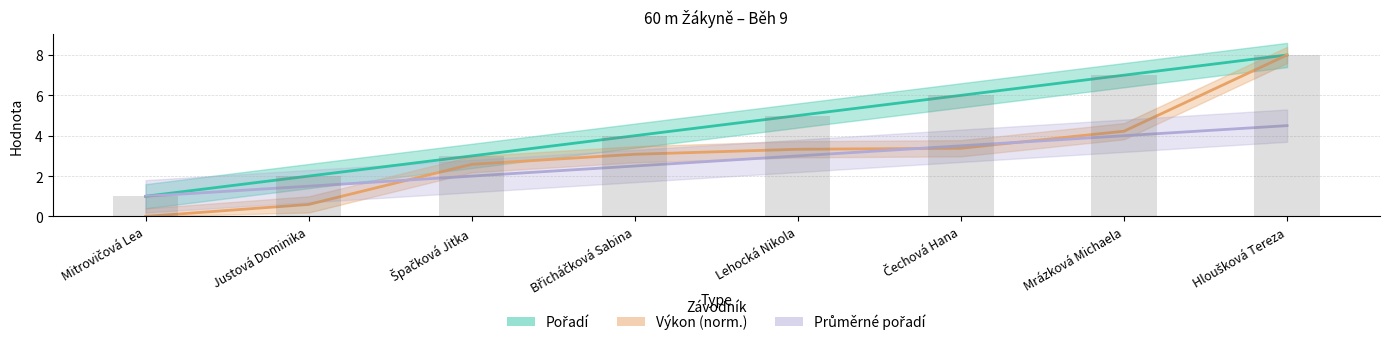

Where does the Průměrné pořadí series first go above 3?

Čechová Hana